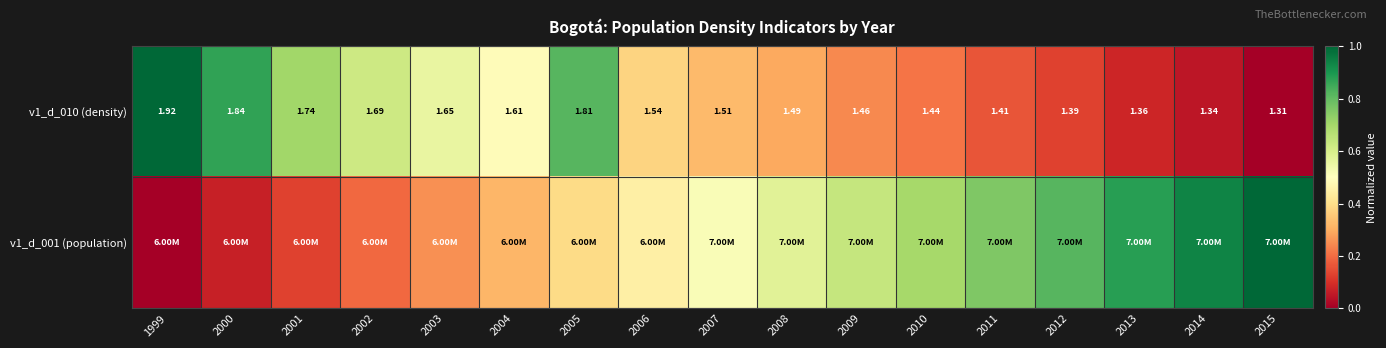

List the series in order of their overall mean, highest first.

v1_d_001 (population), v1_d_010 (density)